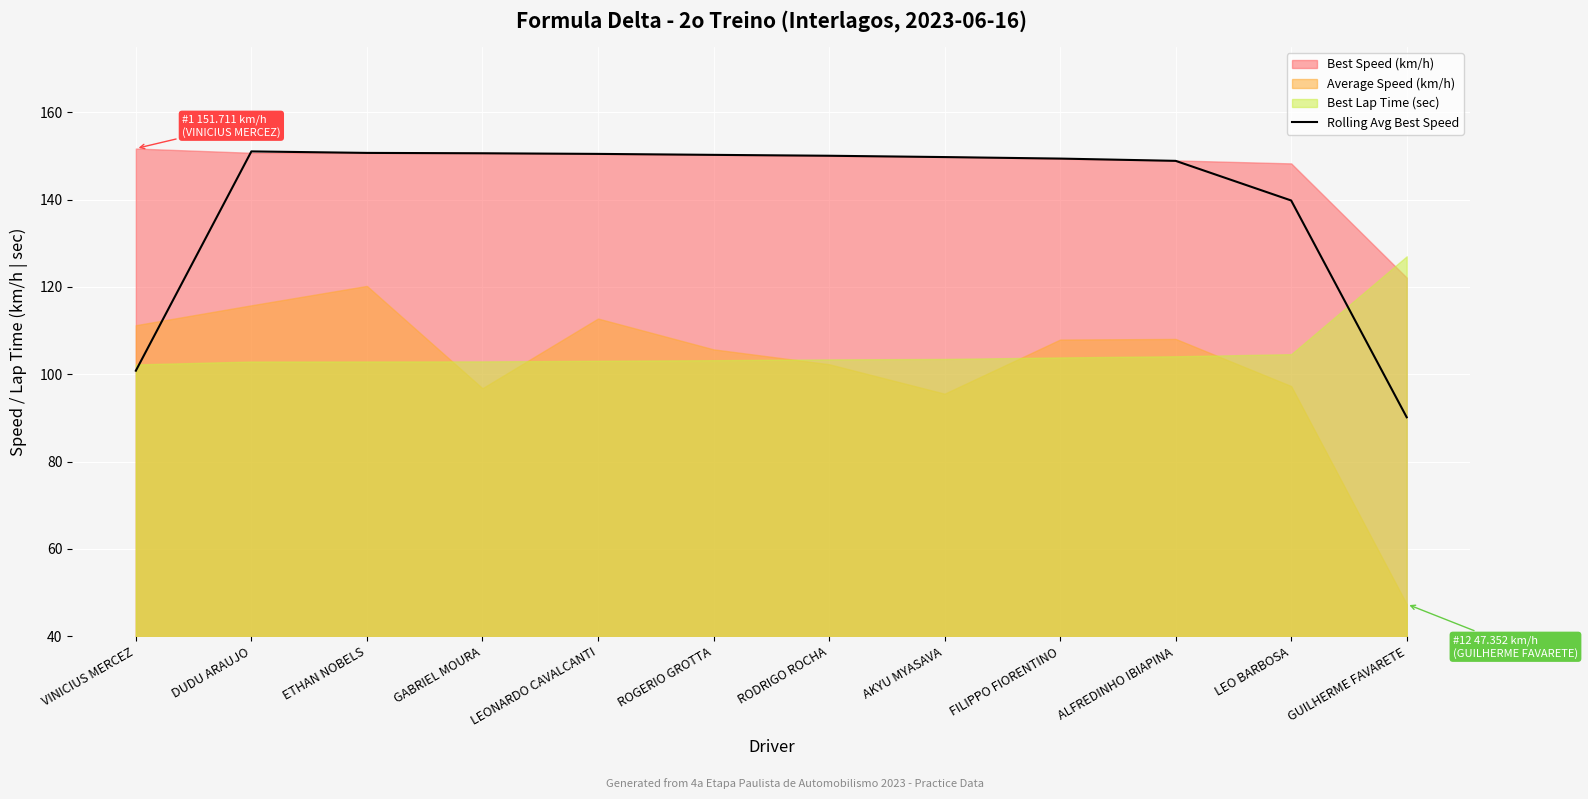

How many lines are shown in the chart?

1